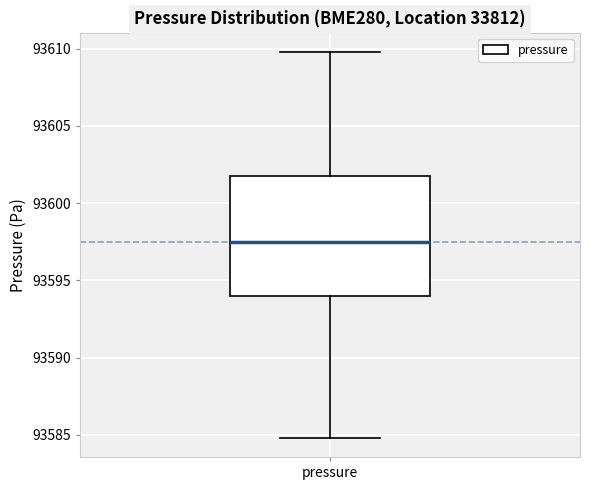

Transcribe this box plot: give where the median line is, the range the box spans, and where the two whiskers end, as read against the y-axis. The values are not printed on the chart, so give them approximately, as read against the axis.

median 93597.5, box 93594.0 to 93602.0, whiskers 93585.0 to 93610.0